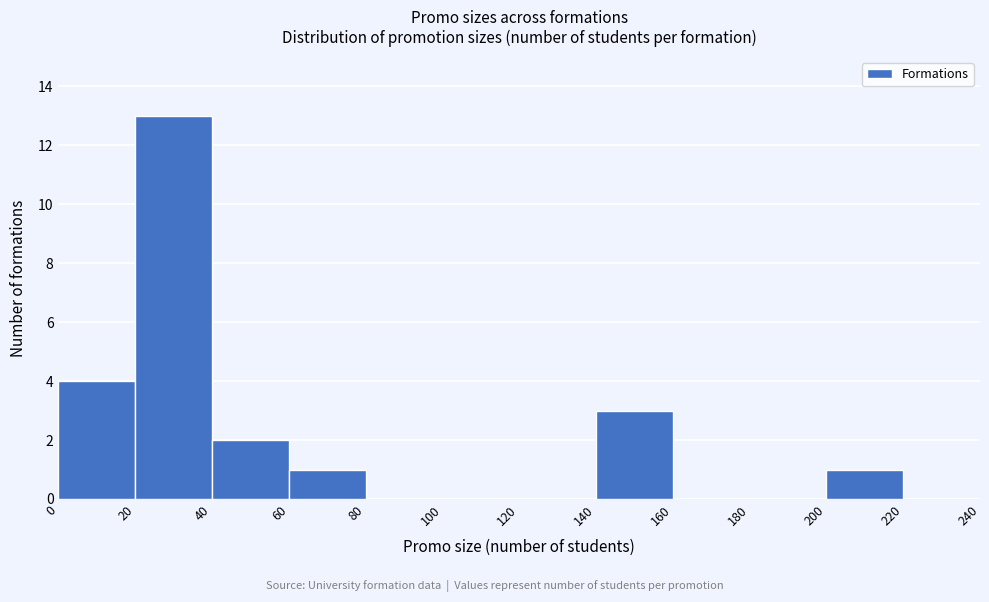

Reading left to right, list every bar in this chart as the range it spans on the x-axis followed by its height. The values are not printed on the chart, so give them approximately, as read against the axis.

0 to 20: 4
20 to 40: 13
40 to 60: 2
60 to 80: 1
80 to 100: 0
100 to 120: 0
120 to 140: 0
140 to 160: 3
160 to 180: 0
180 to 200: 0
200 to 220: 1
220 to 240: 0